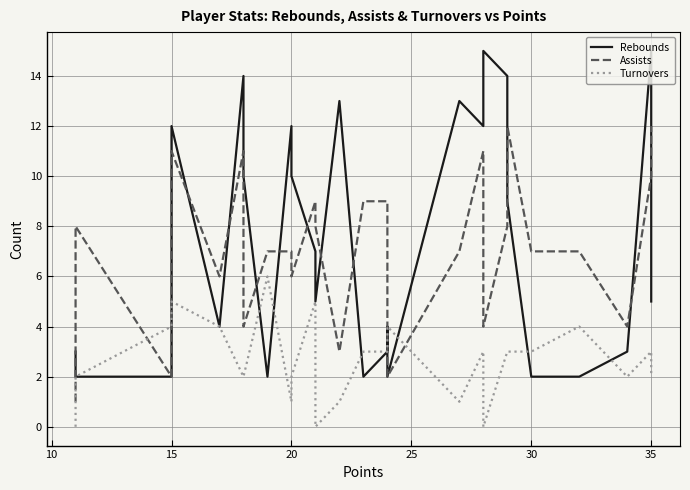

What is the difference between the second highest and second lowest values in the Turnovers series?

5